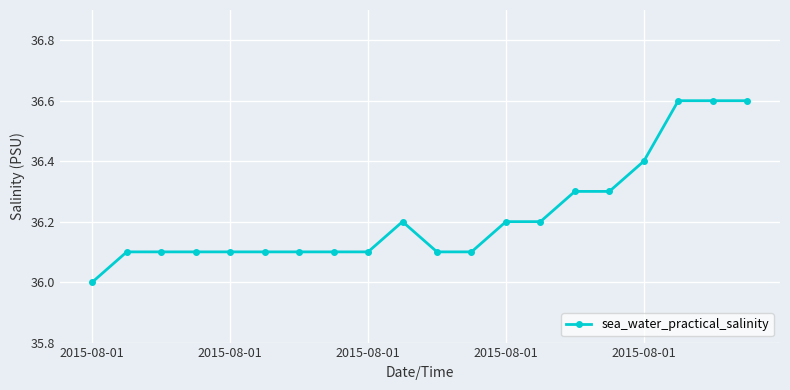

True or false: there are more than 0 points higher than both neighbors.

True